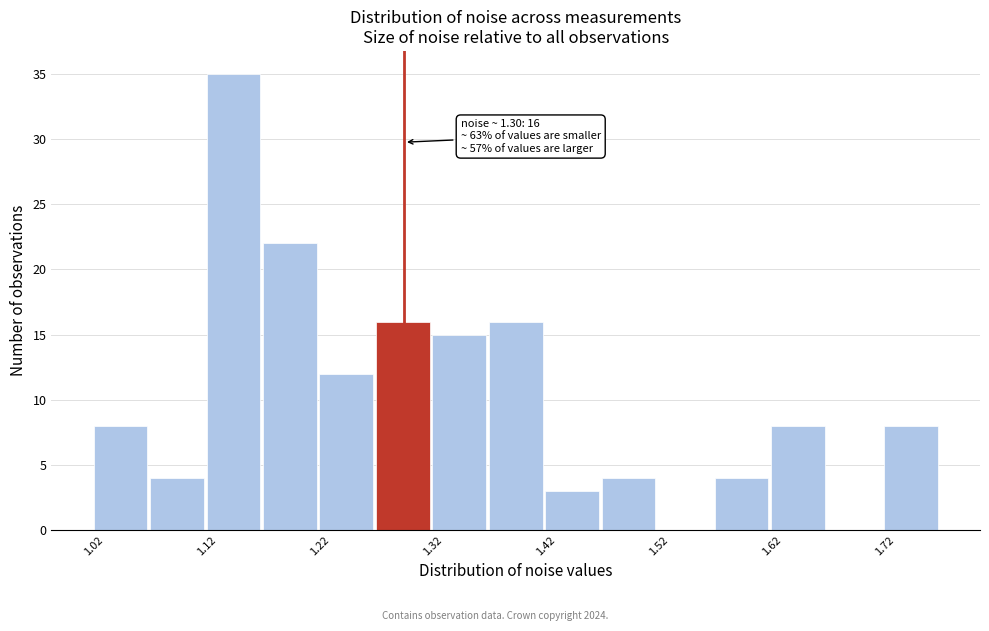

Over which range of the x-axis is the bar tallest?

1.12 to 1.17